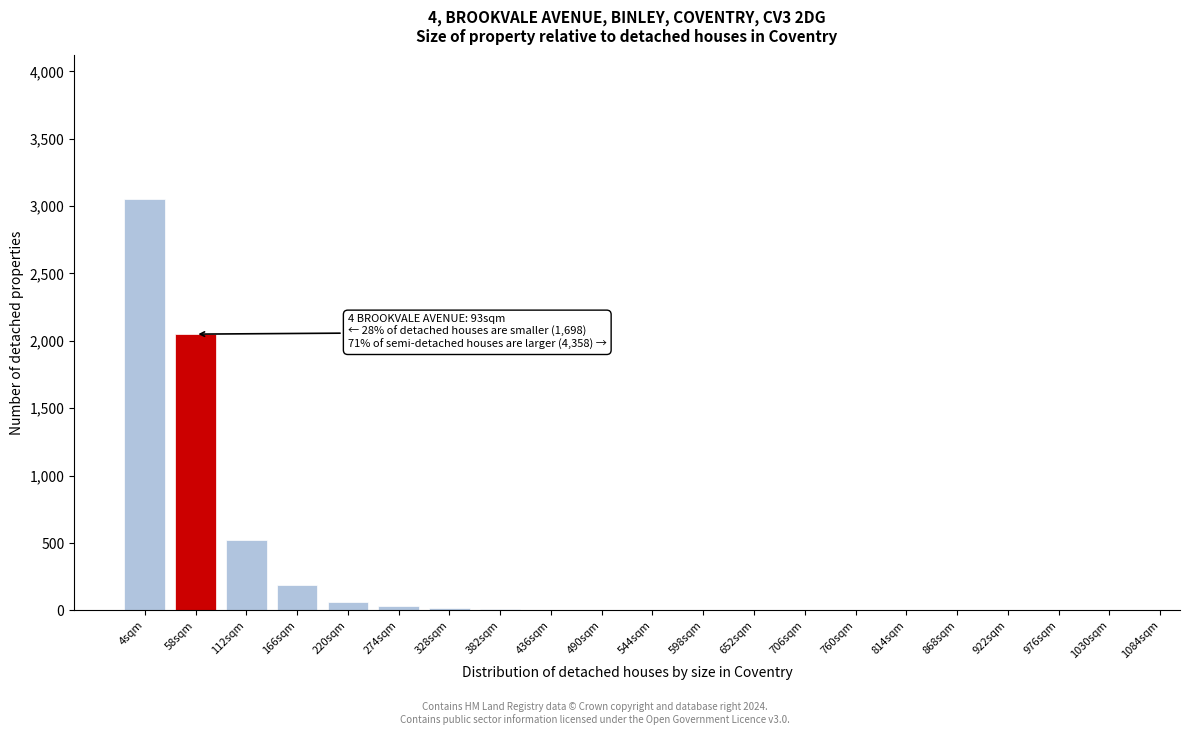

At which label is the value closest to 1525?

58sqm